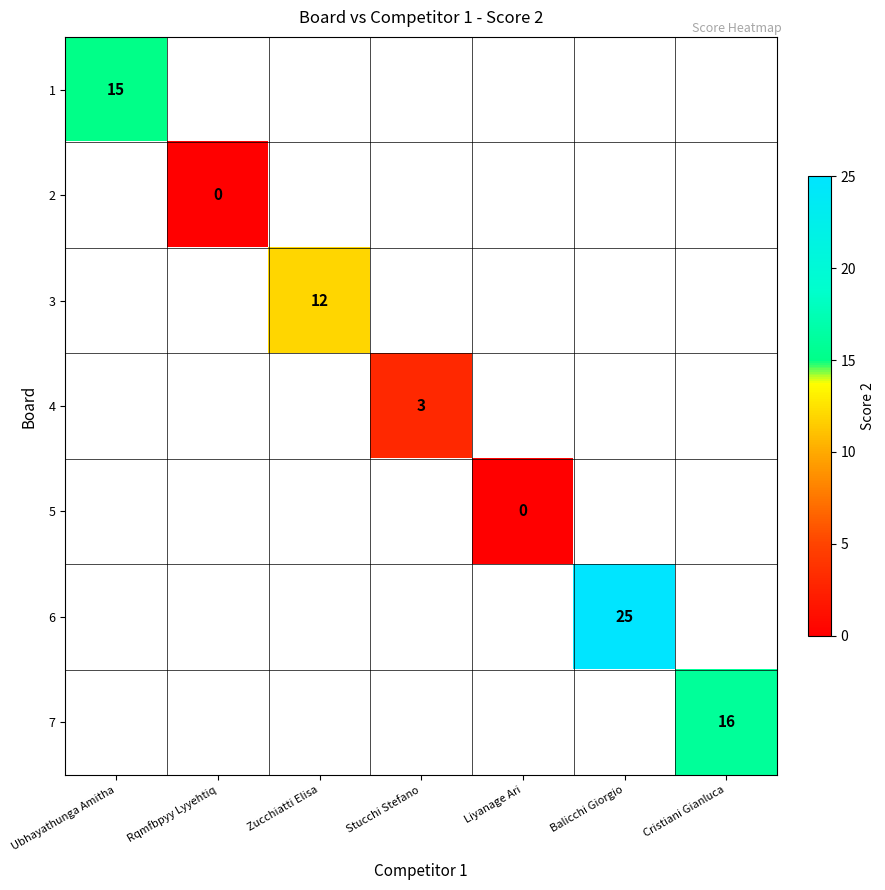

The 6 series shows 25 at Balicchi Giorgio. True or false?

True